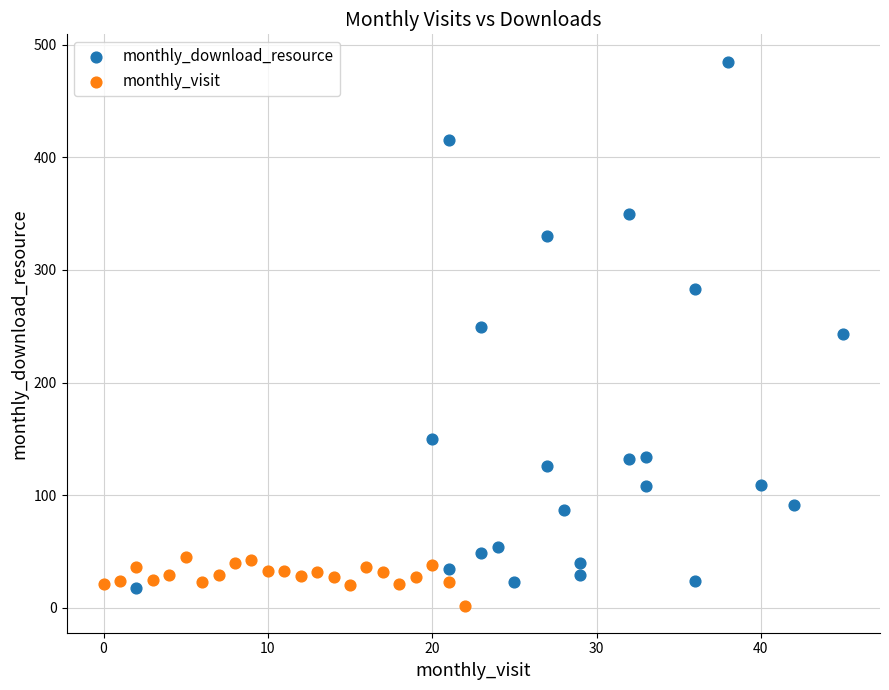

What are all the series names shown in the legend?

monthly_download_resource, monthly_visit